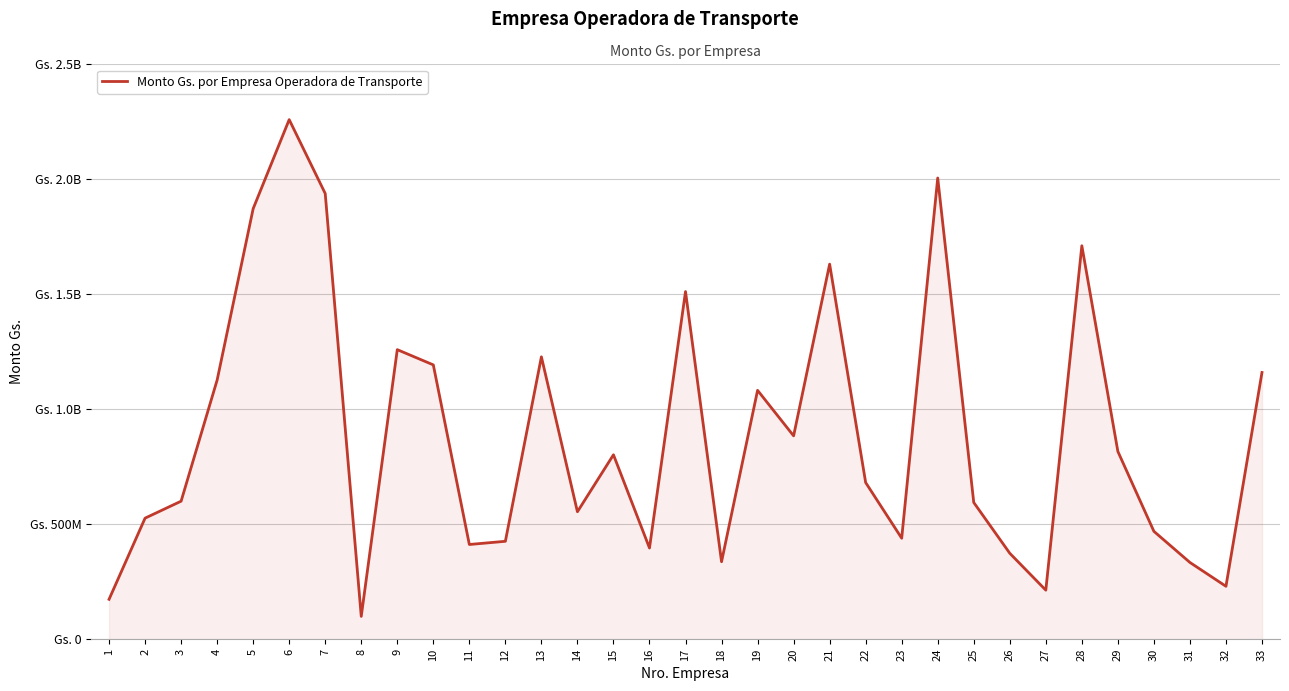

The value at 18 is 461231928. True or false?

False